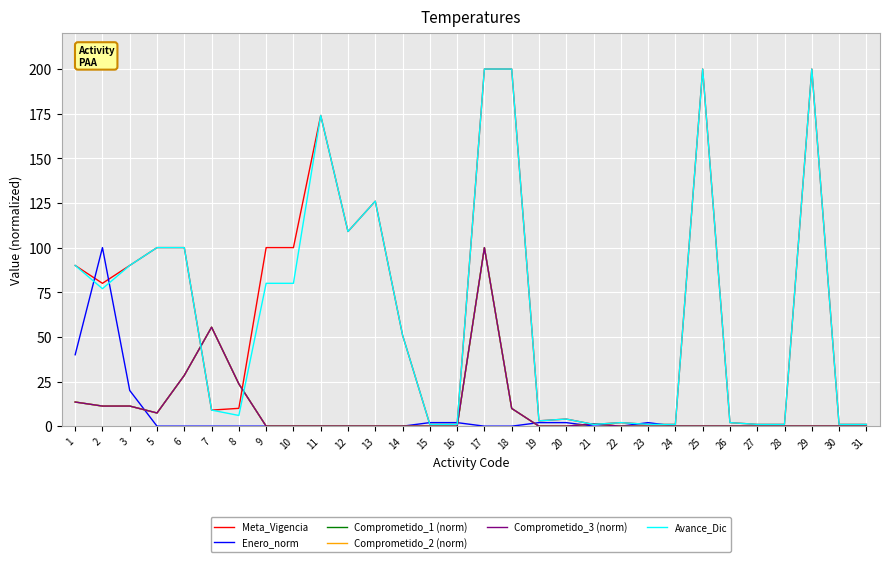

Does the chart have visible grid lines?

Yes